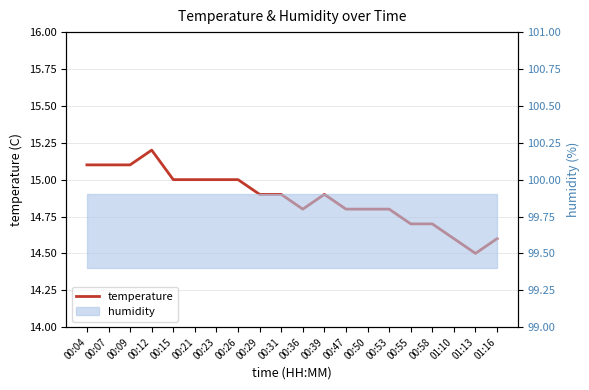

What is the sum of all values?

297.5